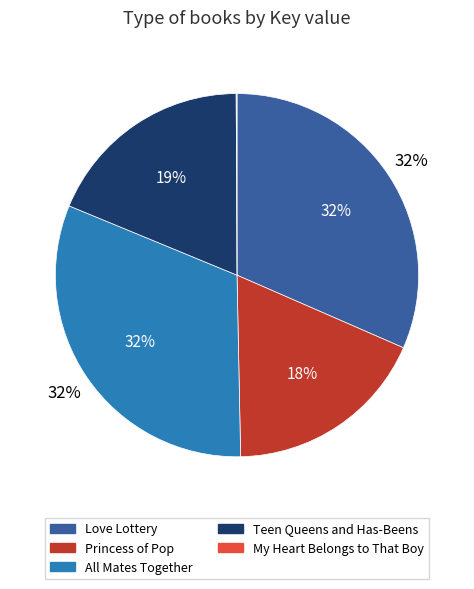

To the nearest percent, what percentage of the pie is Princess of Pop?

18%